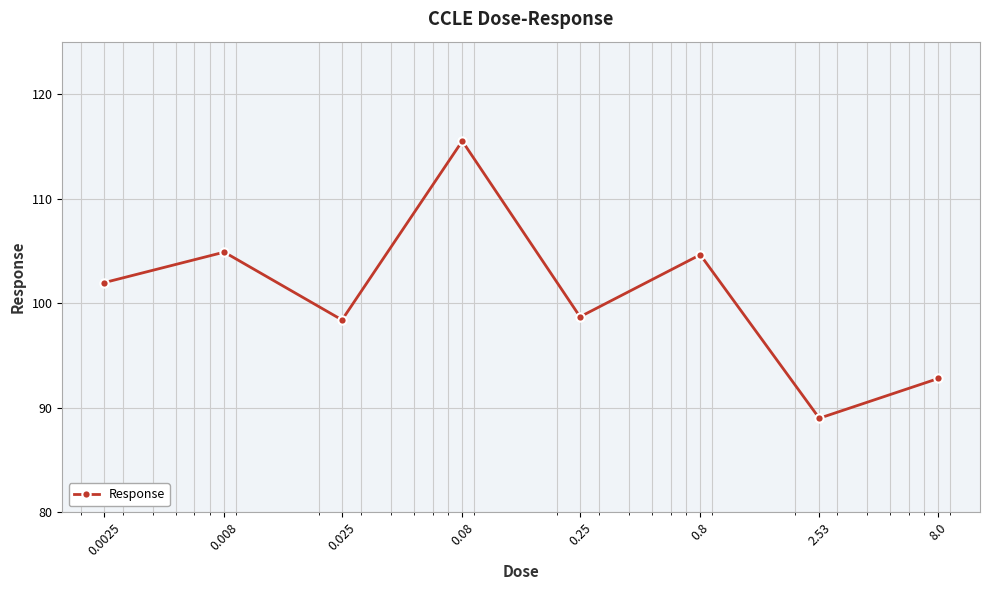

How many points are higher than both their immediate neighbors (excluding endpoints)?

3